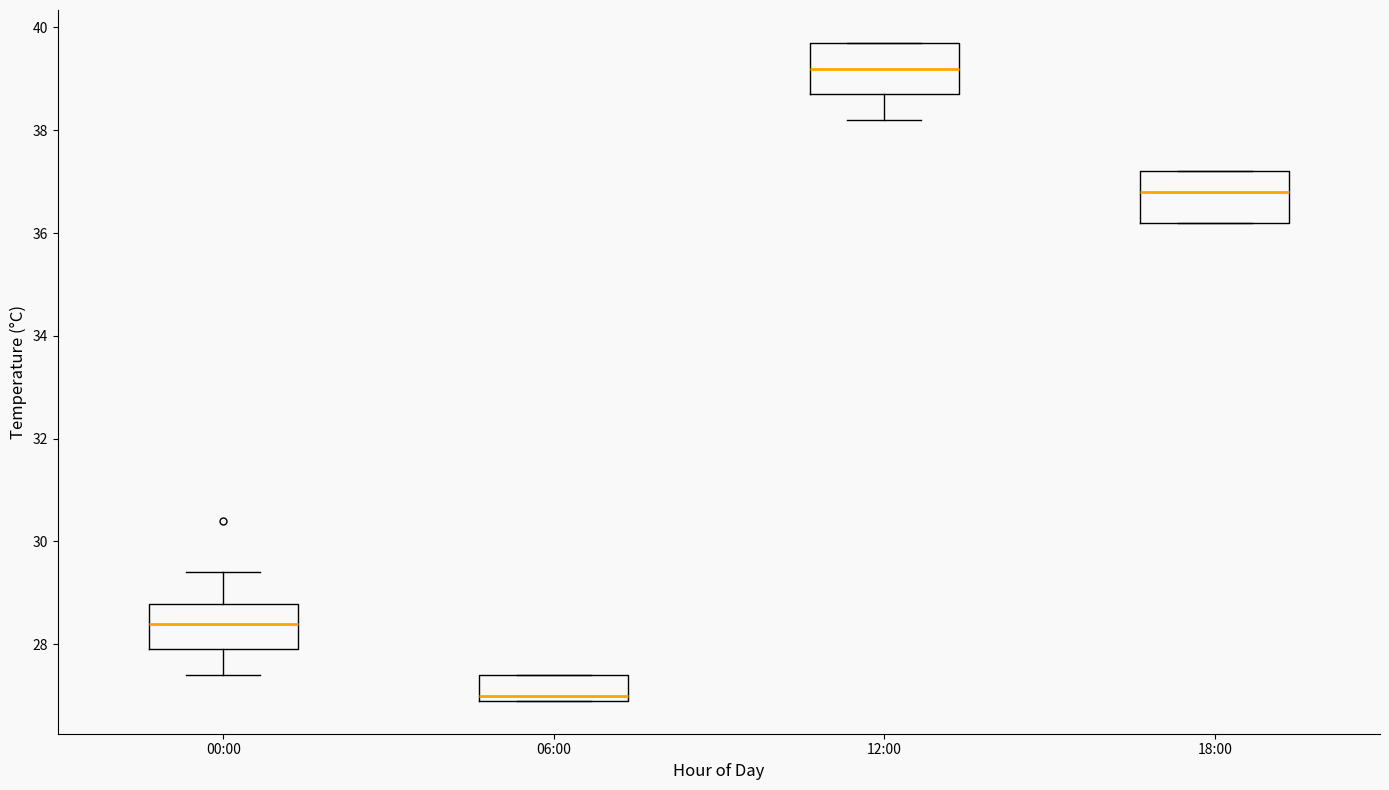

Which box's median line is the lowest?

06:00